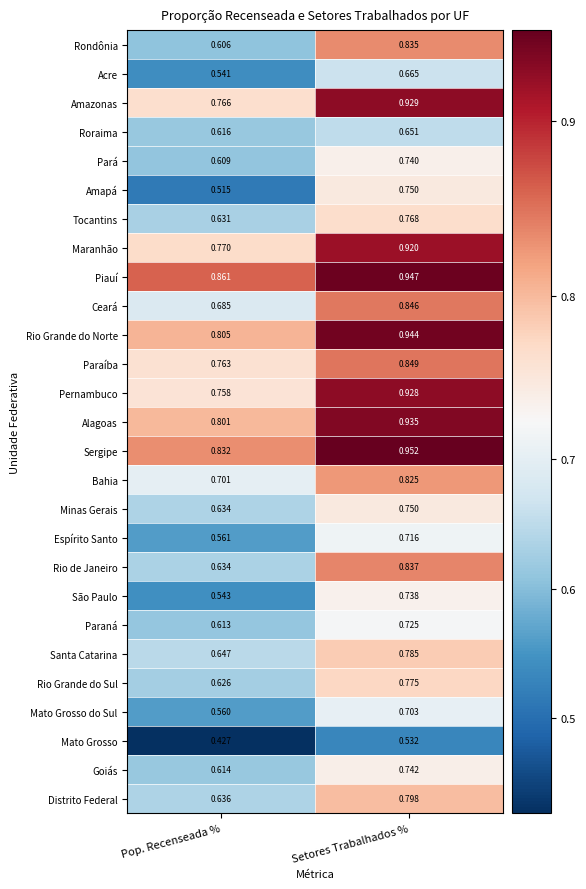

Which category has the lowest value in the Goiás series?

Pop. Recenseada %